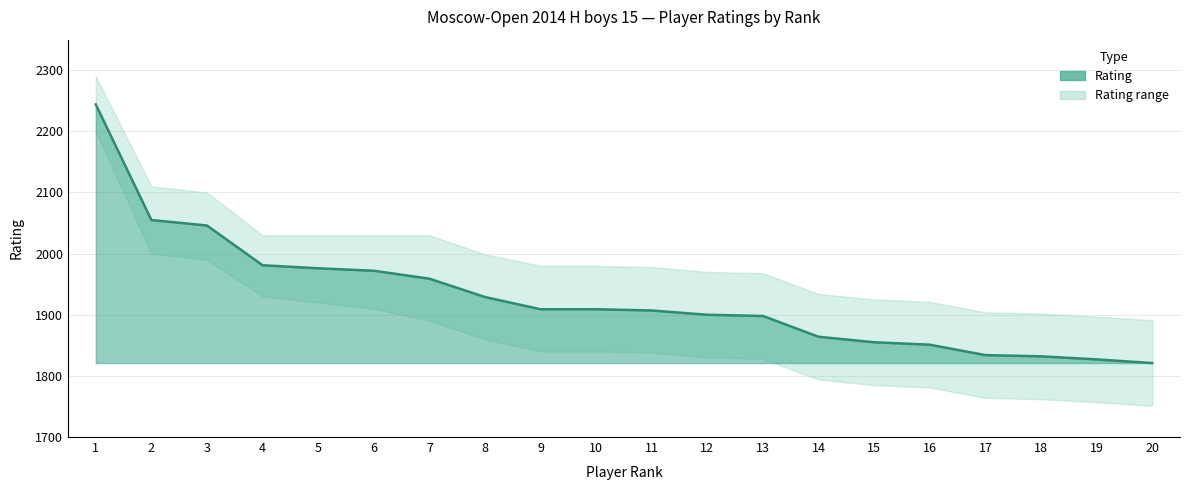

True or false: the data shows 1909 at 10.

True